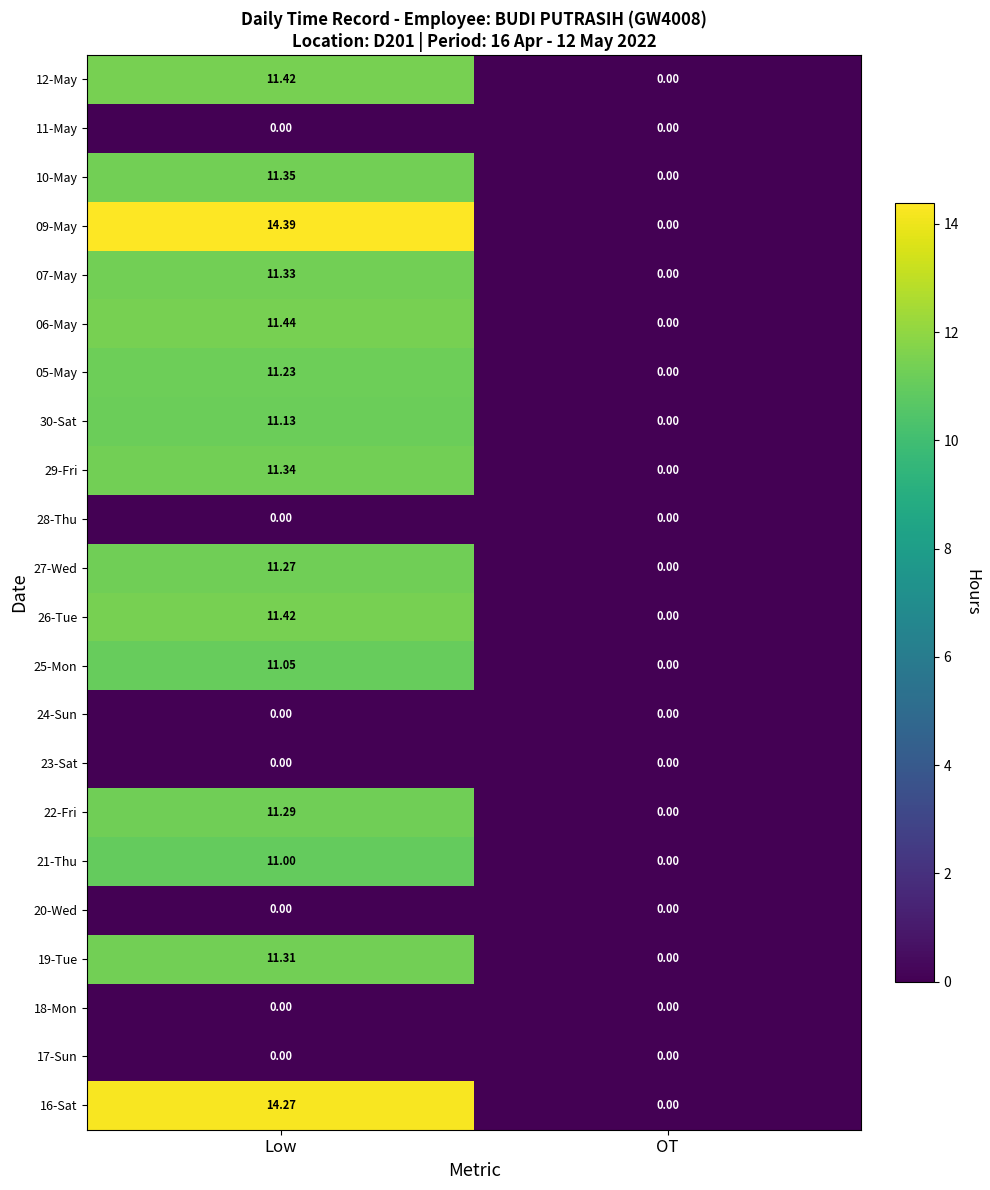

At which category is the sum across all series the highest?

Low